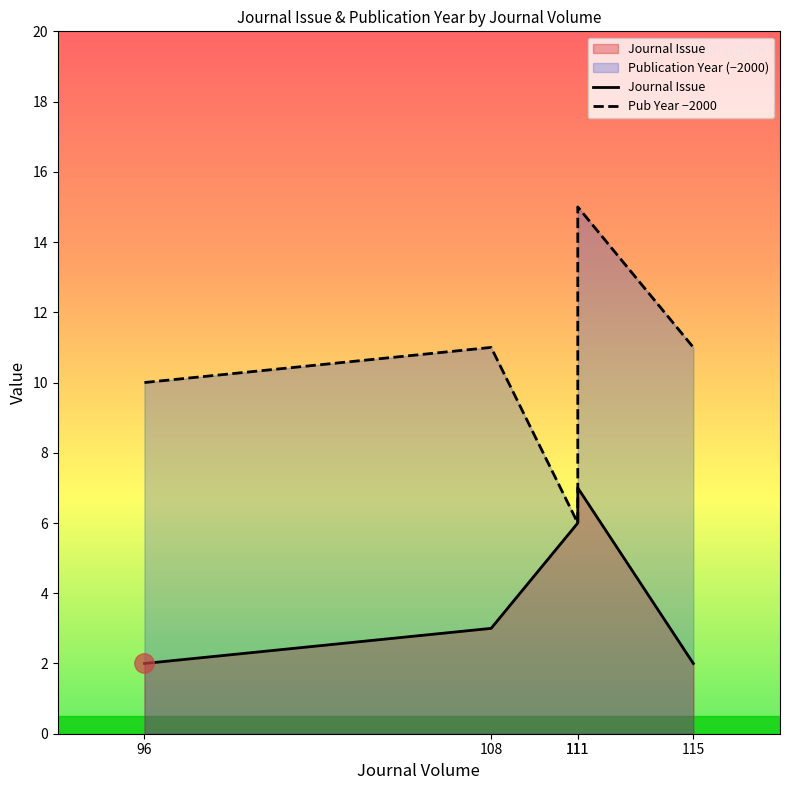

What is the value of the Journal Issue point at the 1st from the left?

2